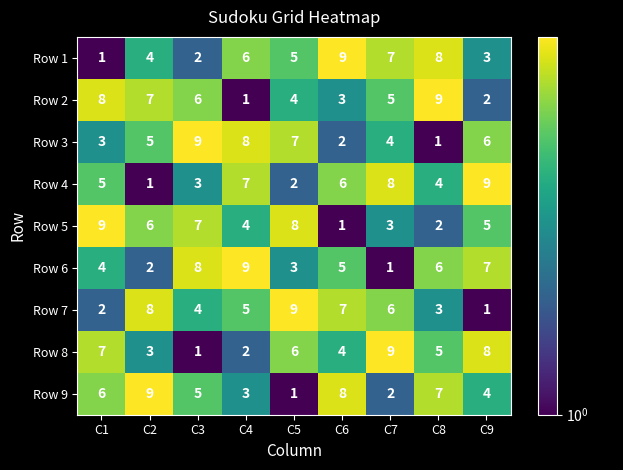

At which label does Row 9 reach its minimum?

C5